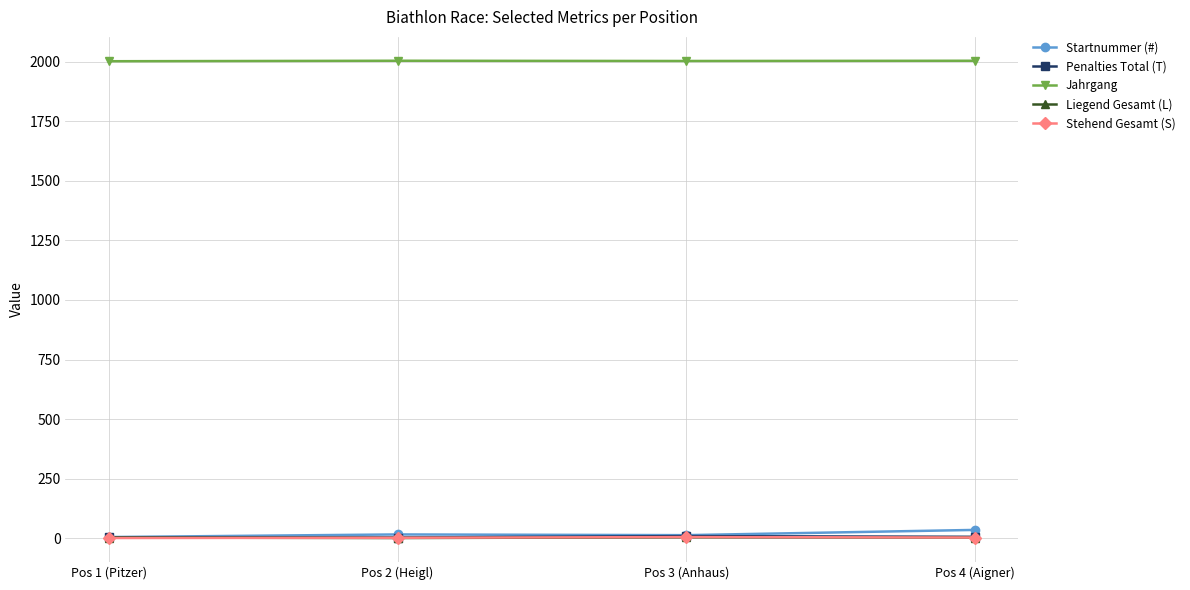

In Stehend Gesamt (S), how many points are higher than both neighbors (excluding endpoints)?

1